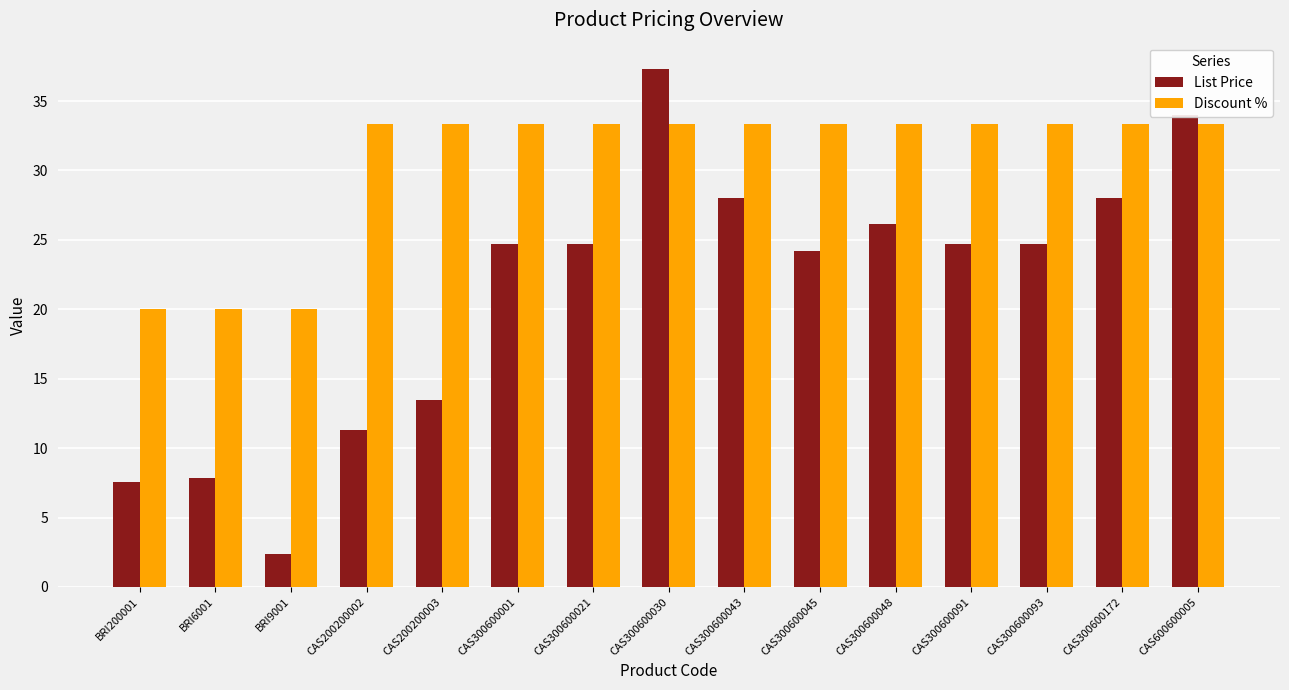

How many groups of bars are there?

15